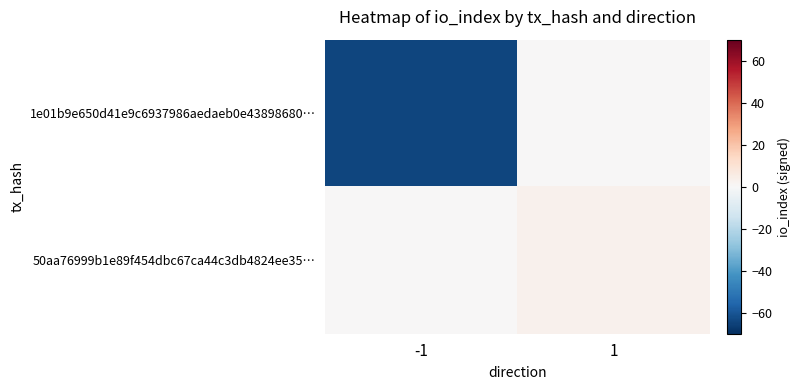

Reading left to right, transcribe all the data shown in this chart.

1e01b9e650d41e9c6937986aedaeb0e43898680…: -1=-64	1=0
50aa76999b1e89f454dbc67ca44c3db4824ee35…: -1=0	1=3